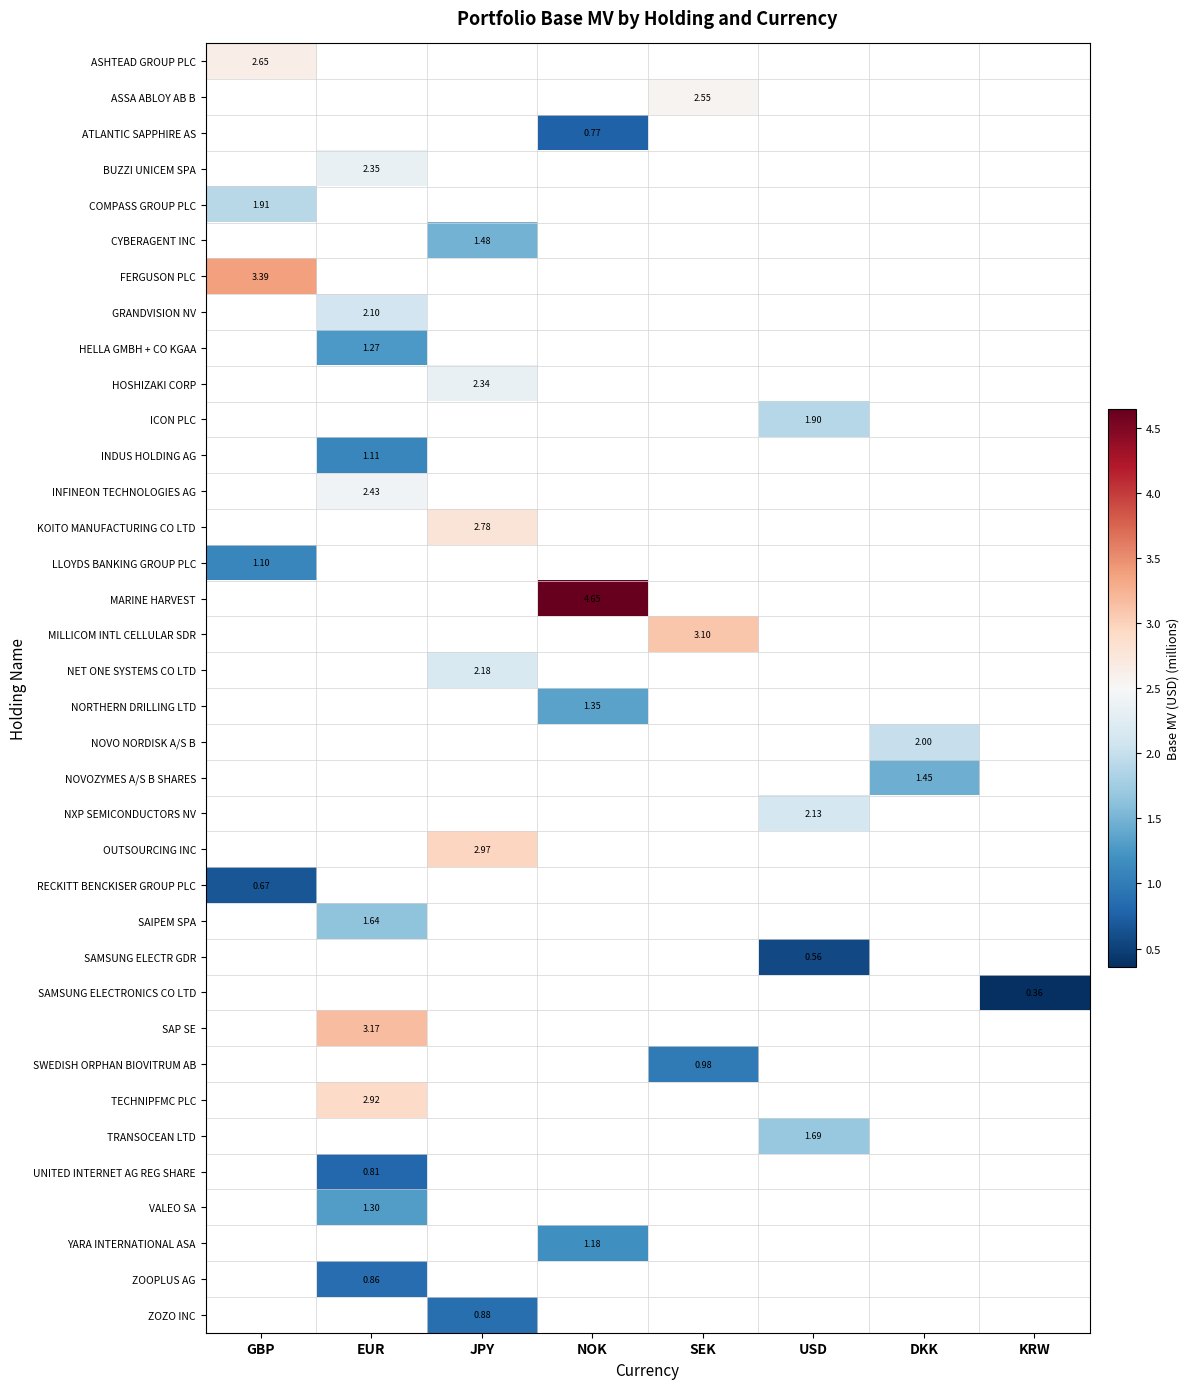

How many positive values does the YARA INTERNATIONAL ASA series have?

1